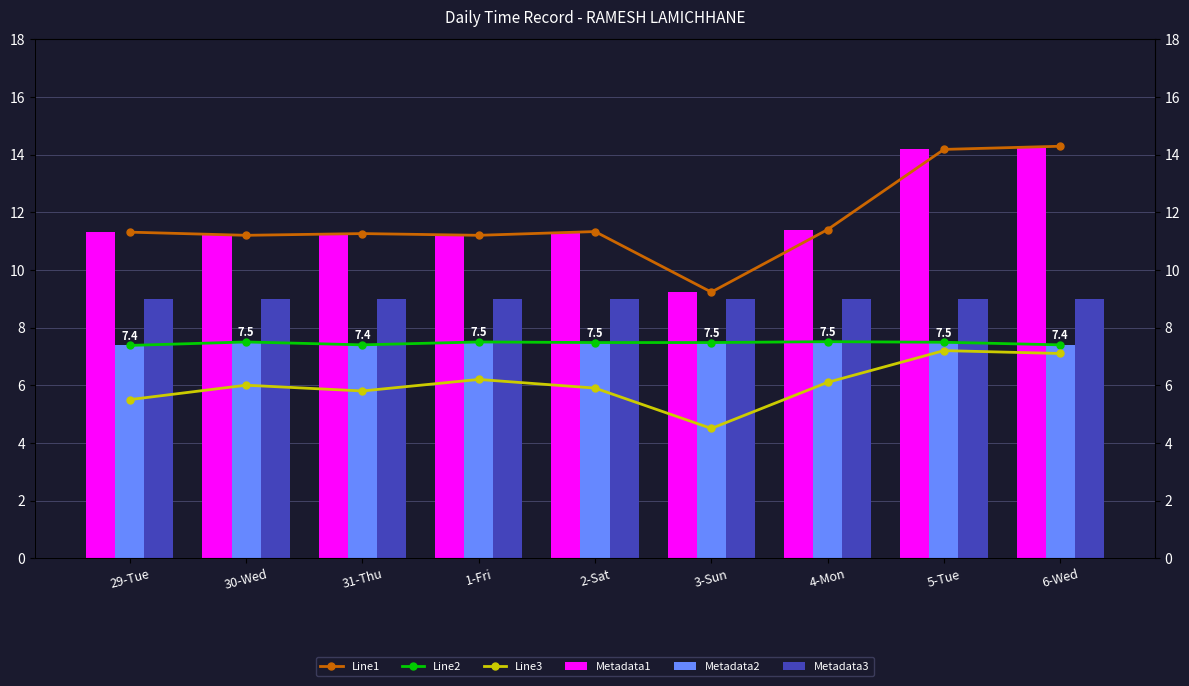

How many data points in Line1 are above 11?

8